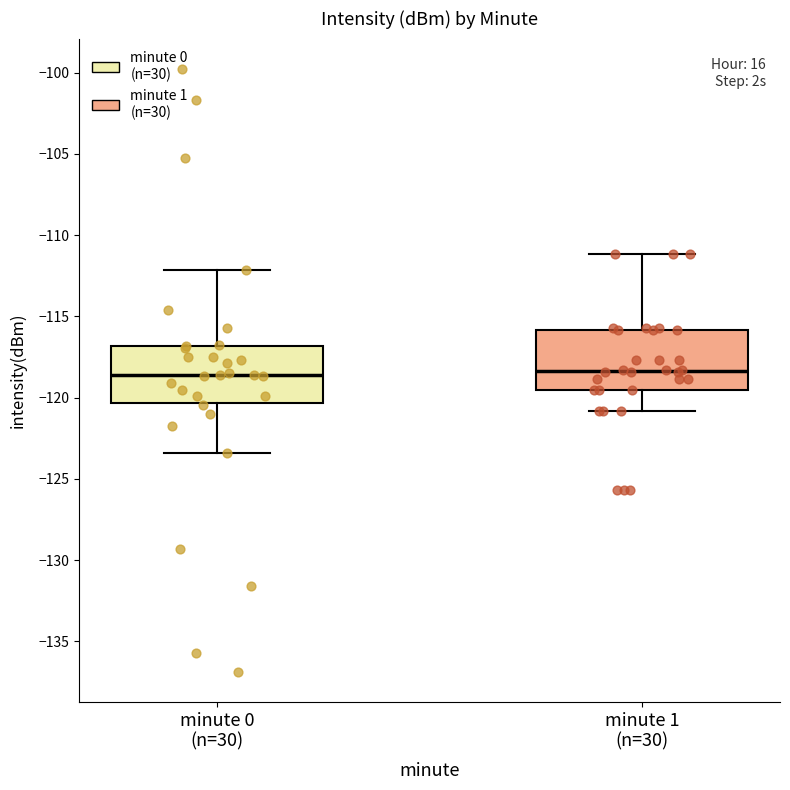

Reading left to right, read every box against the y-axis: the position of its median line, the range the box covers, and the ends of its whiskers. The values are not printed on the chart, so give them approximately, as read against the axis.

minute 0 (n=30): median -118.5, box -120.5 to -117.0, whiskers -123.5 to -112.0
minute 1 (n=30): median -118.5, box -119.5 to -116.0, whiskers -121.0 to -111.0